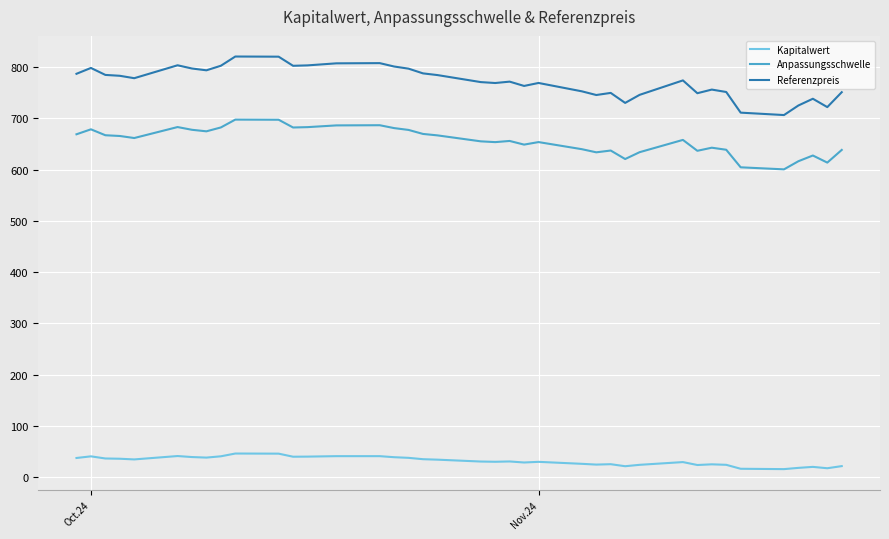

What is the maximum value for Referenzpreis?

820.5